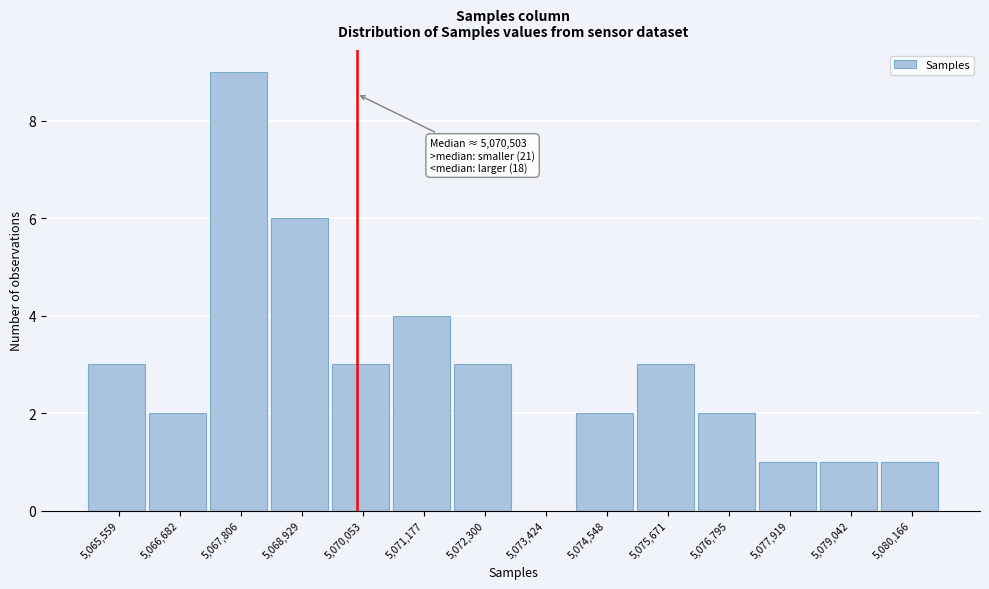

Reading left to right, extract all data points from this chart.

5,065,559=3	5,066,682=2	5,067,806=9	5,068,929=6	5,070,053=3	5,071,177=4	5,072,300=3	5,073,424=0	5,074,548=2	5,075,671=3	5,076,795=2	5,077,919=1	5,079,042=1	5,080,166=1